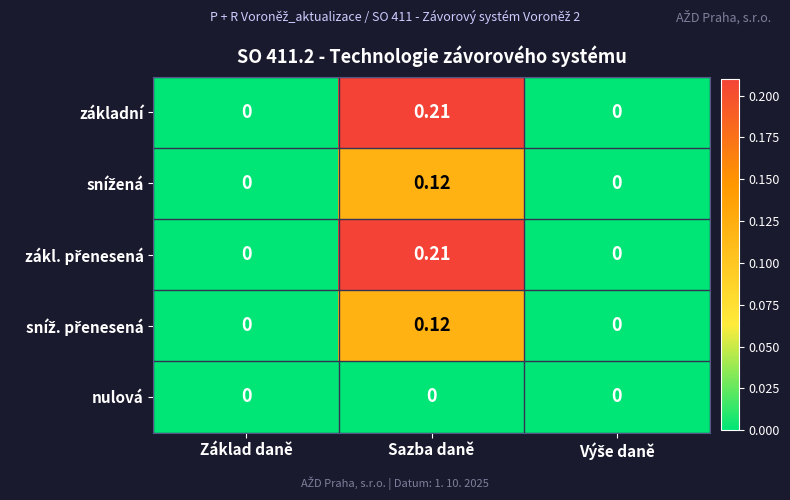

Which category has the highest value across all series?

Sazba daně